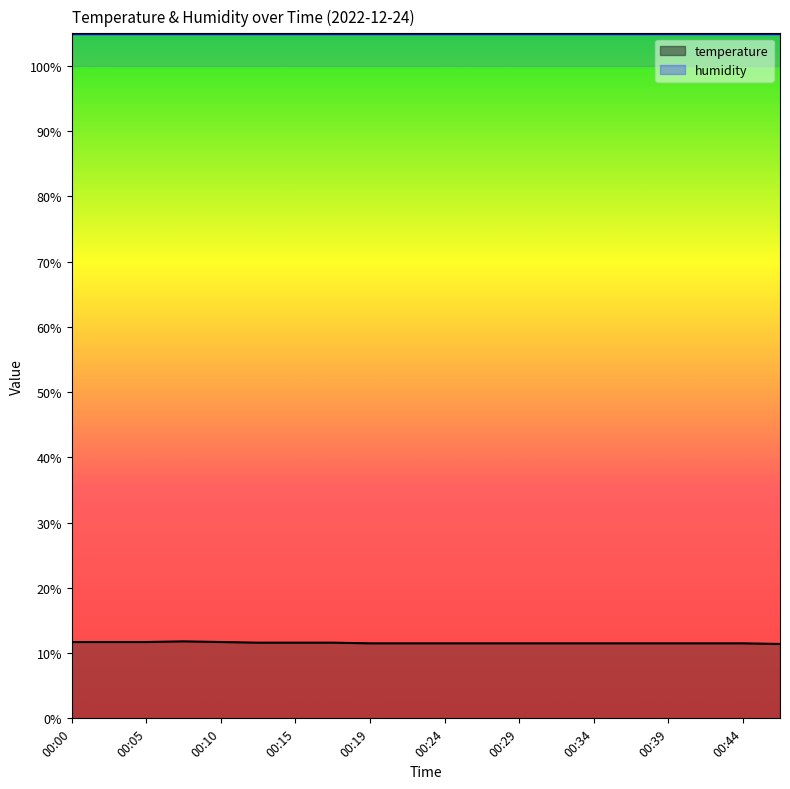

What is the sum of all values?

231.3